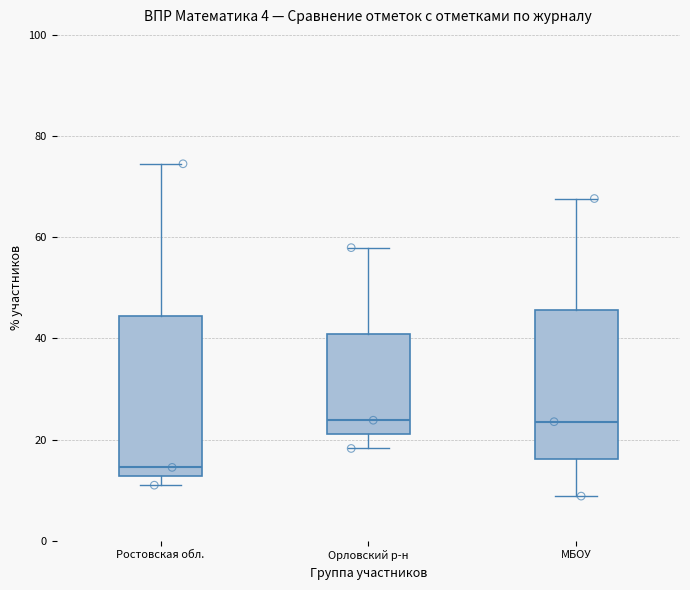

Reading left to right, transcribe this box plot: for each box, give where its median line is, the range the box spans, and where its two whiskers end, as read against the y-axis. The values are not printed on the chart, so give them approximately, as read against the axis.

Ростовская обл.: median 14, box 12 to 44, whiskers 10 to 74
Орловский р-н: median 24, box 22 to 40, whiskers 18 to 58
МБОУ: median 24, box 16 to 46, whiskers 8 to 68